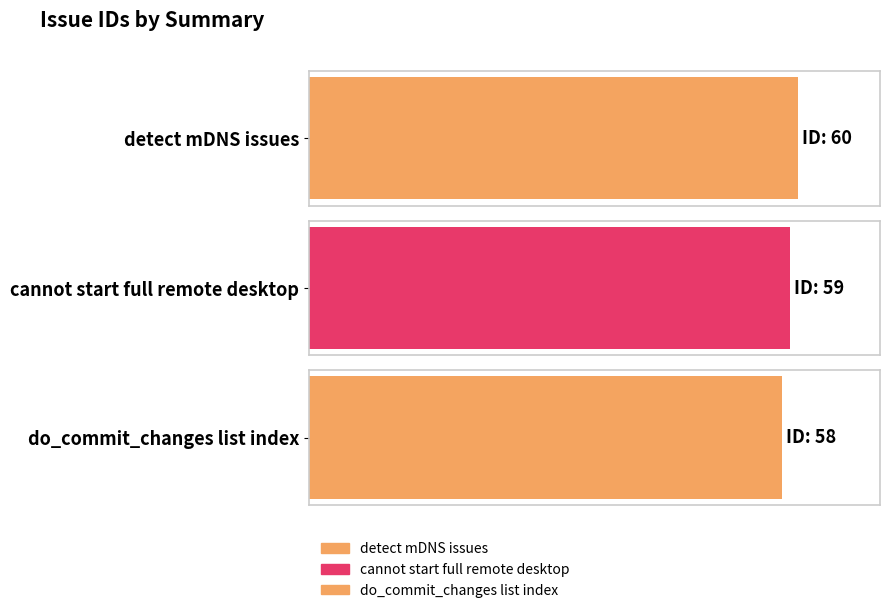

What is the difference between the values at detect mDNS issues and do_commit_changes list index?

2